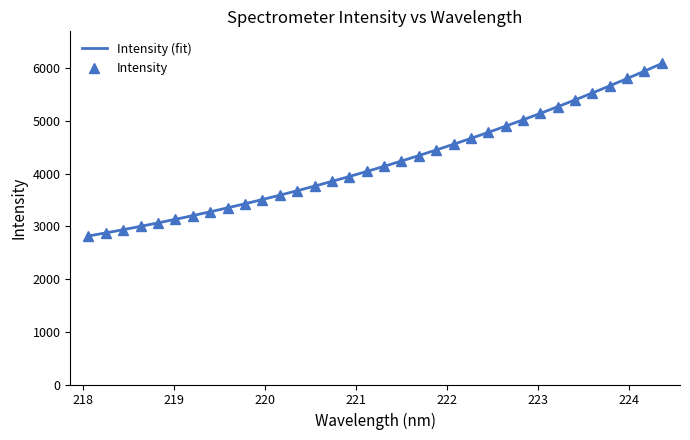

What is the value of the Intensity point at the 30th from the left?

5533.1